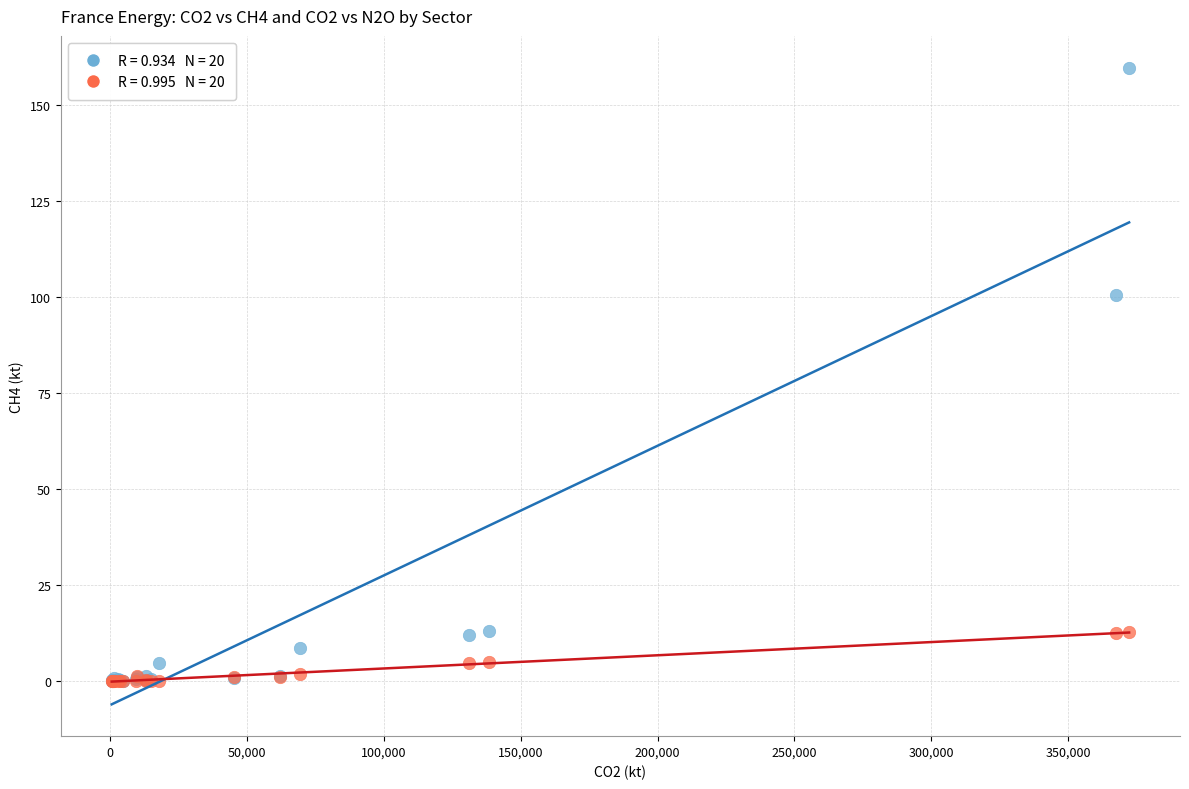

Across all series, what Y value is closest to 79?

100.6